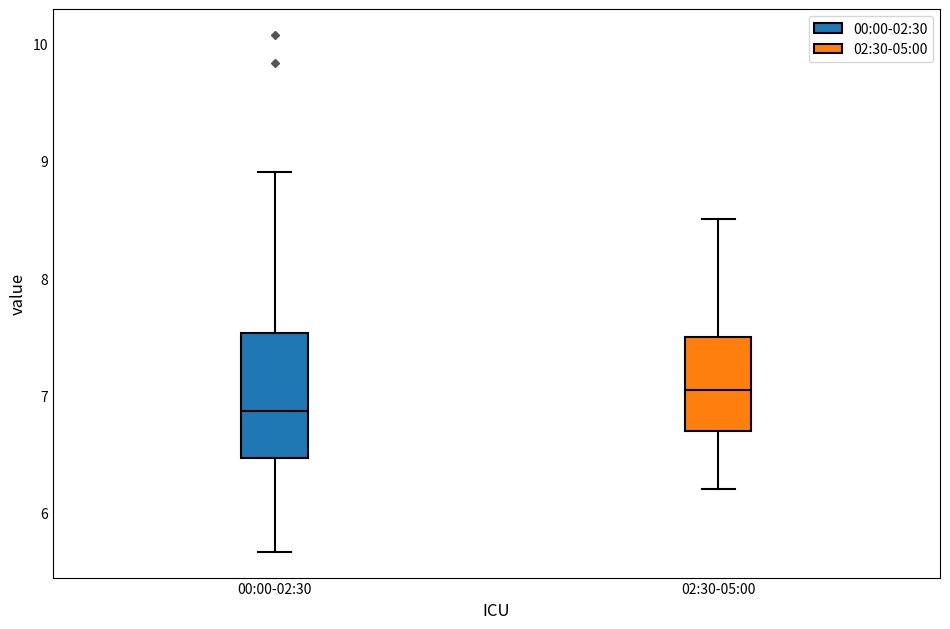

Which box has the lowest median line?

00:00-02:30